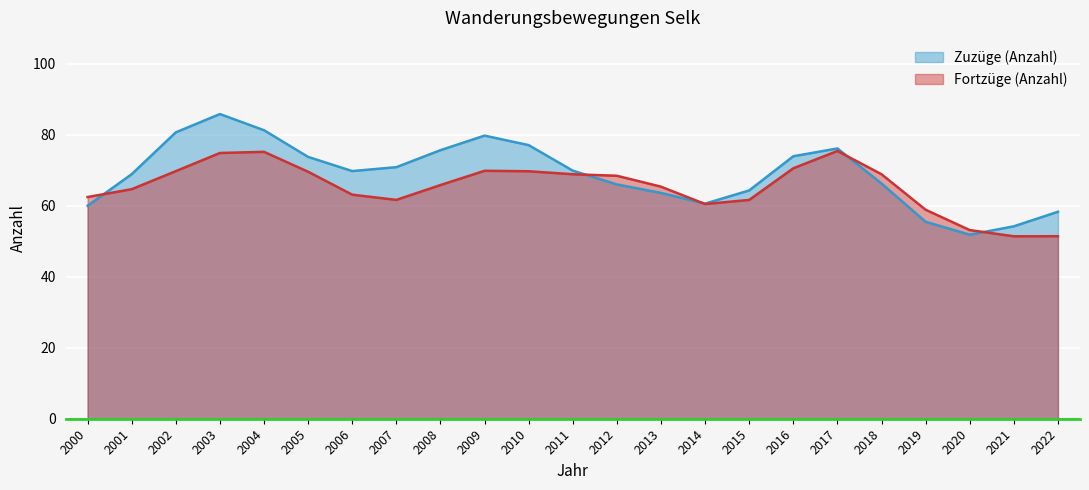

What are all the series names shown in the legend?

Zuzüge (Anzahl), Fortzüge (Anzahl)